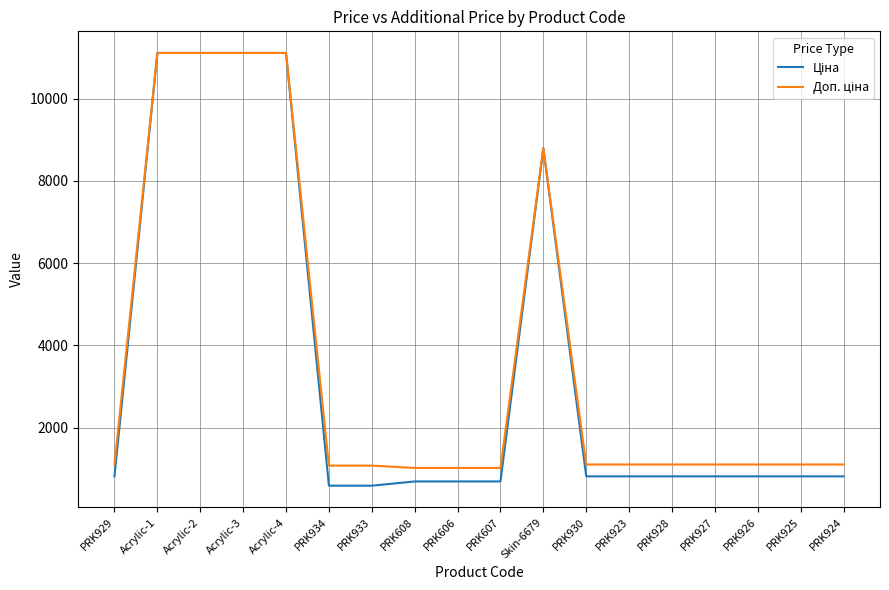

What is the total value across all series at PRK606?

1706.9